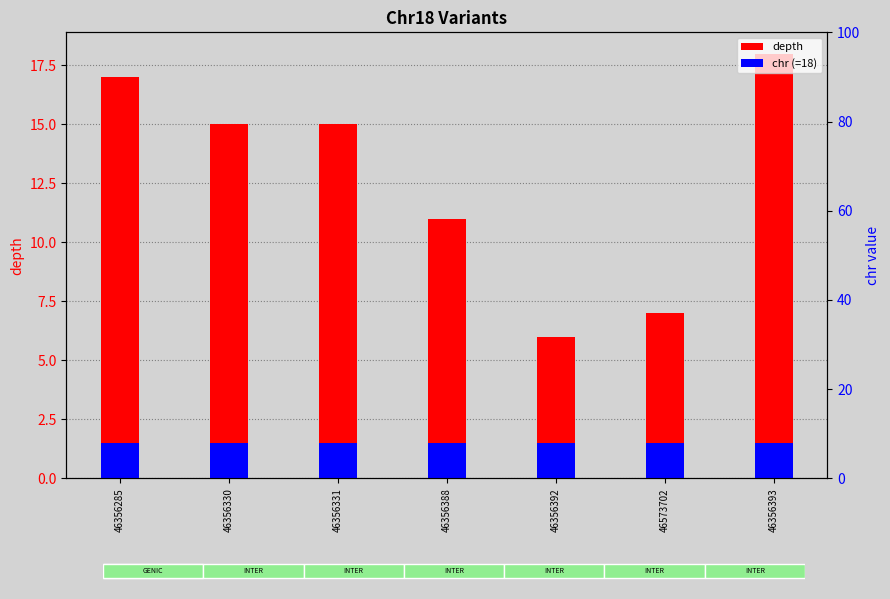

What is the label of the 4th bar from the right?

46356388